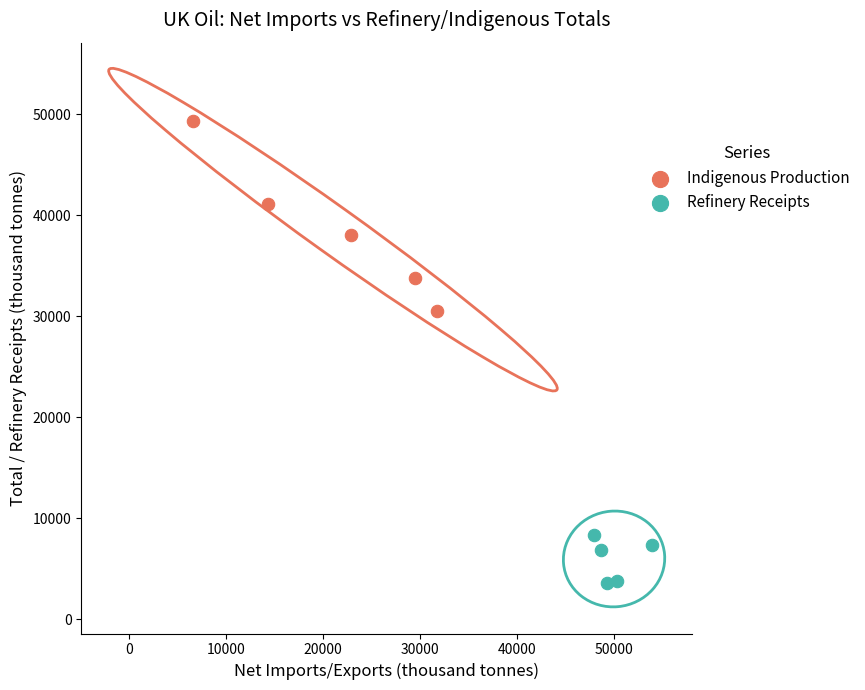

Which series has the largest Y range (max minus min)?

Indigenous Production